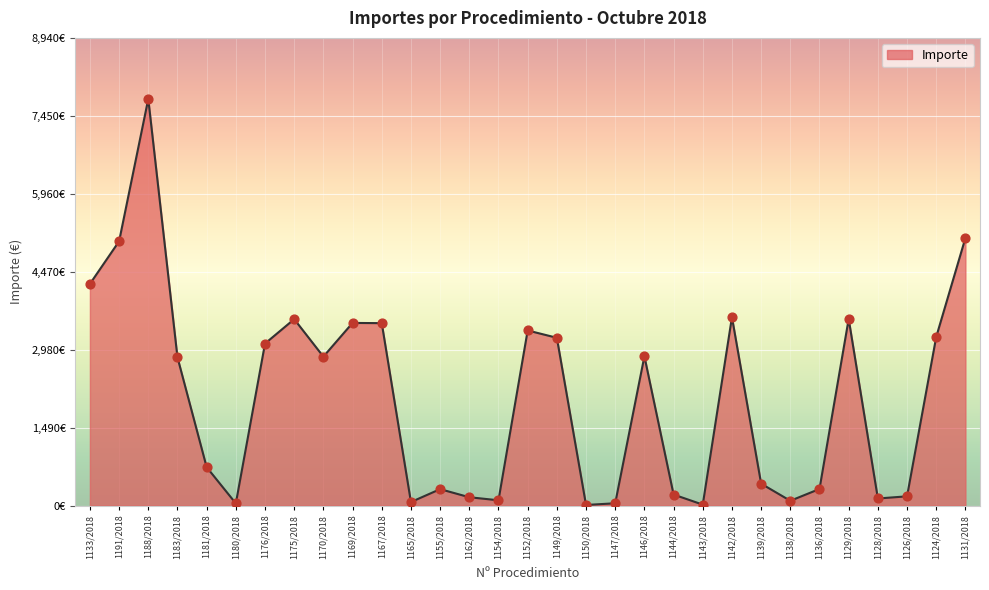

Between 1131/2018 and 1181/2018, which is larger?

1131/2018